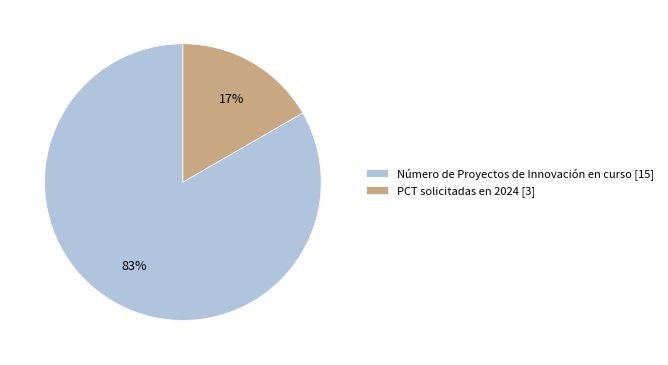

Count the number of slices in the pie.

2